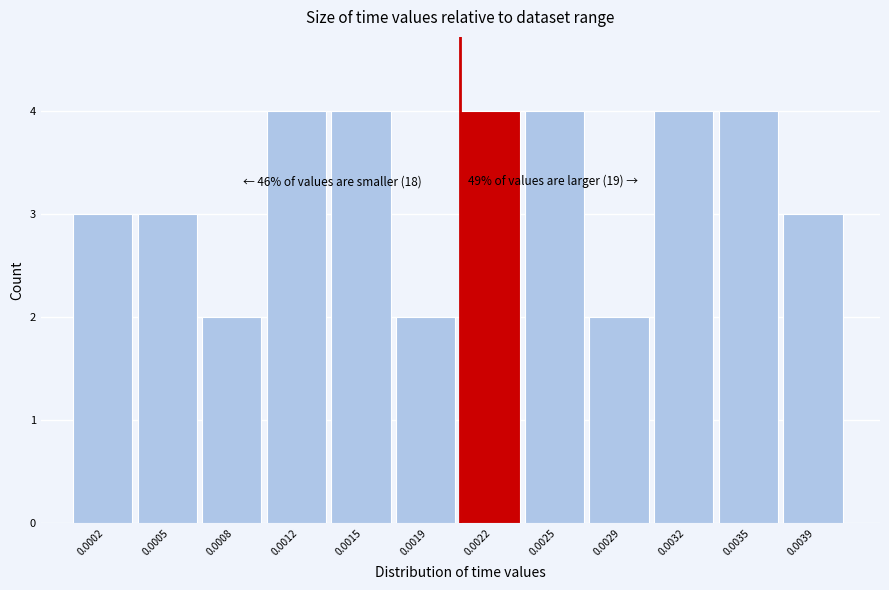

Reading left to right, extract all data points from this chart.

0.0002=3	0.0005=3	0.0008=2	0.0012=4	0.0015=4	0.0019=2	0.0022=4	0.0025=4	0.0029=2	0.0032=4	0.0035=4	0.0039=3